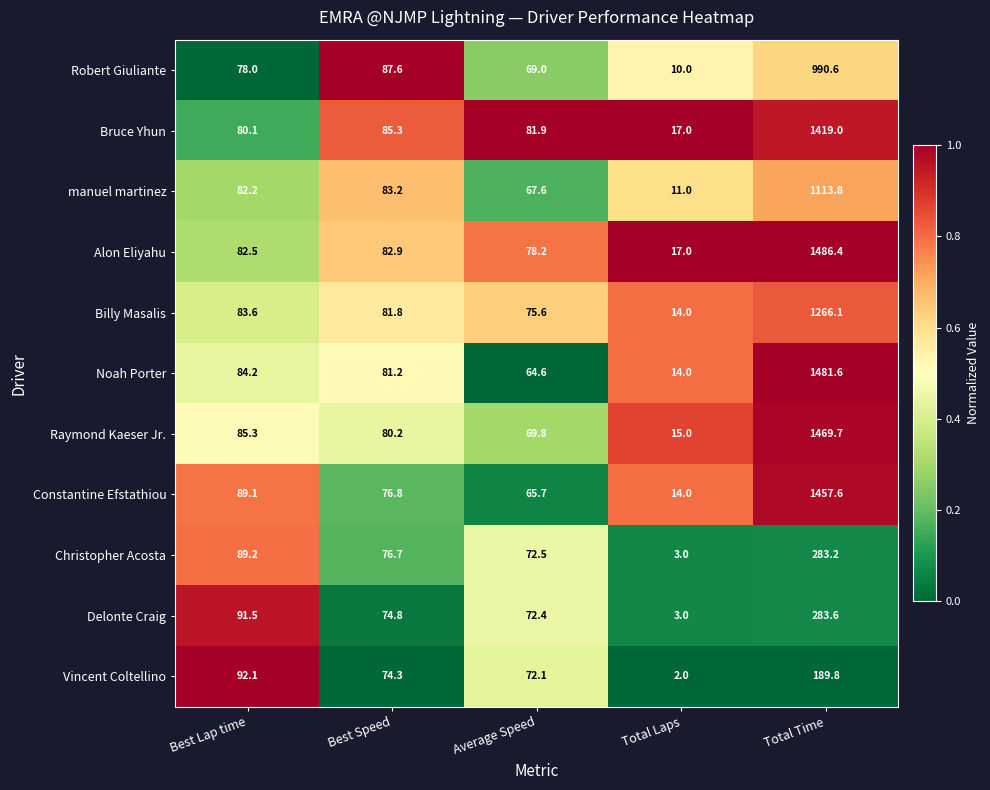

At which category does the chart reach its minimum across all series?

Total Laps